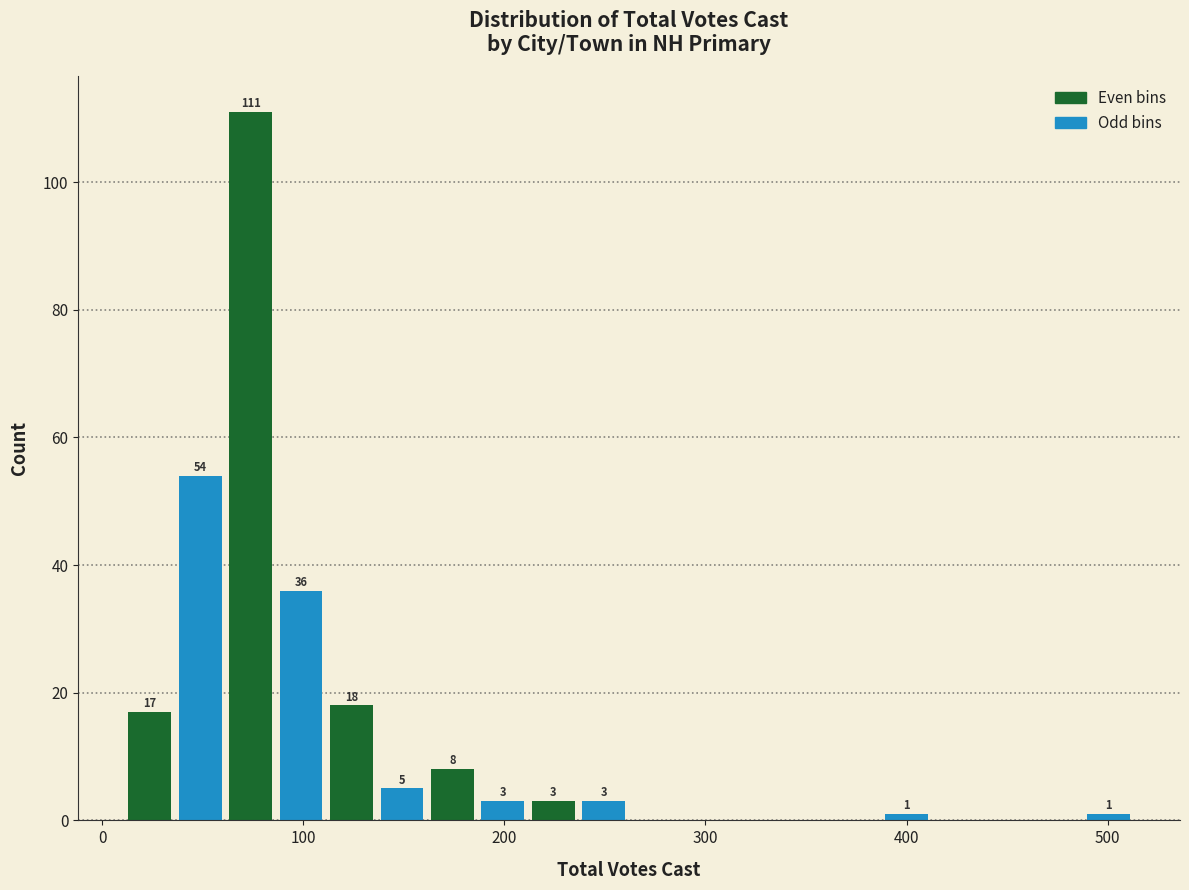

Around what value on the x-axis is the tallest bar? Give the approximate position of its centre, as read against the axis.

70